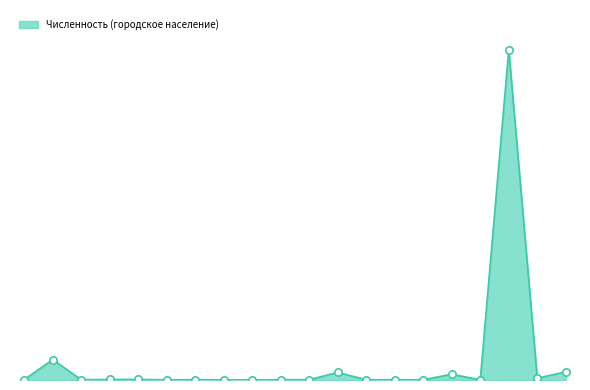

Is this an area chart (filled region under the line)?

Yes